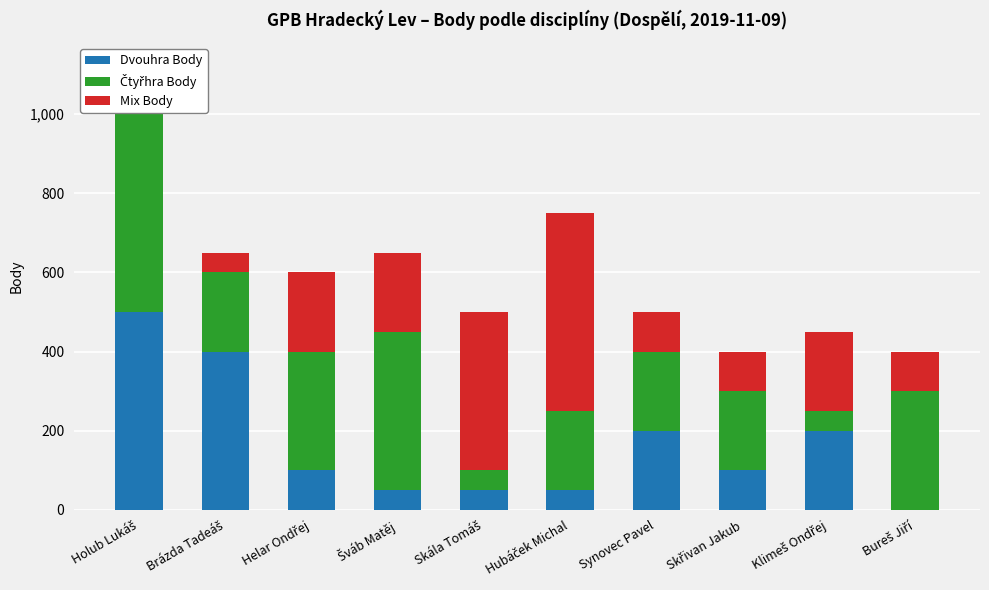

What is the maximum value for Dvouhra Body?

500